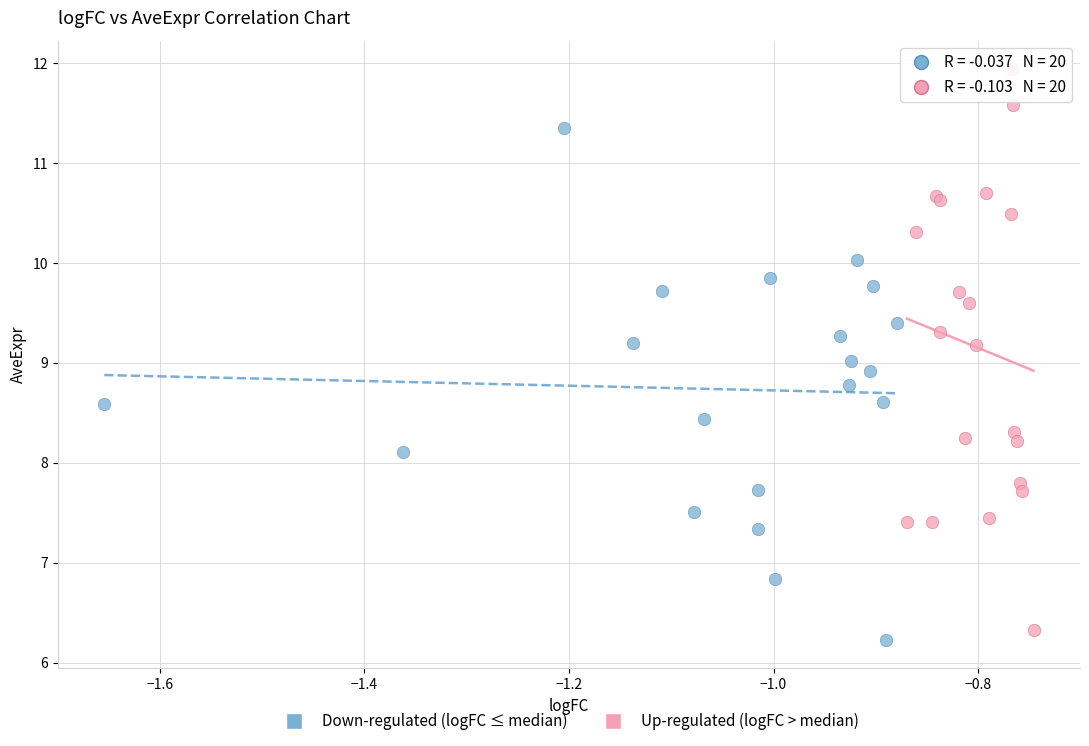

Which series has the largest Y range (max minus min)?

Up-regulated (logFC > median)